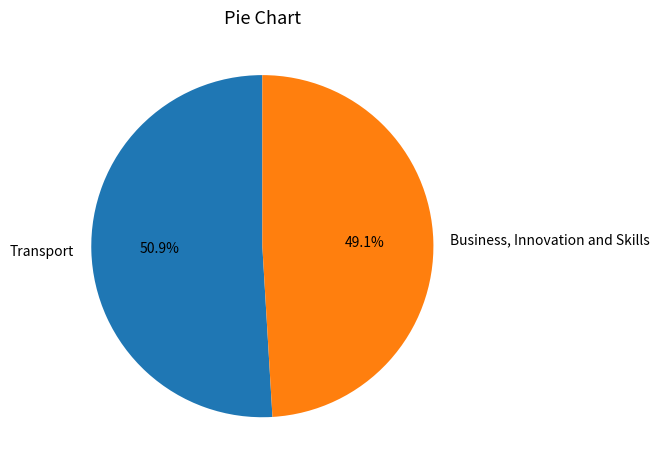

To the nearest percent, what is the difference between the largest and smallest slice percentages?

2%